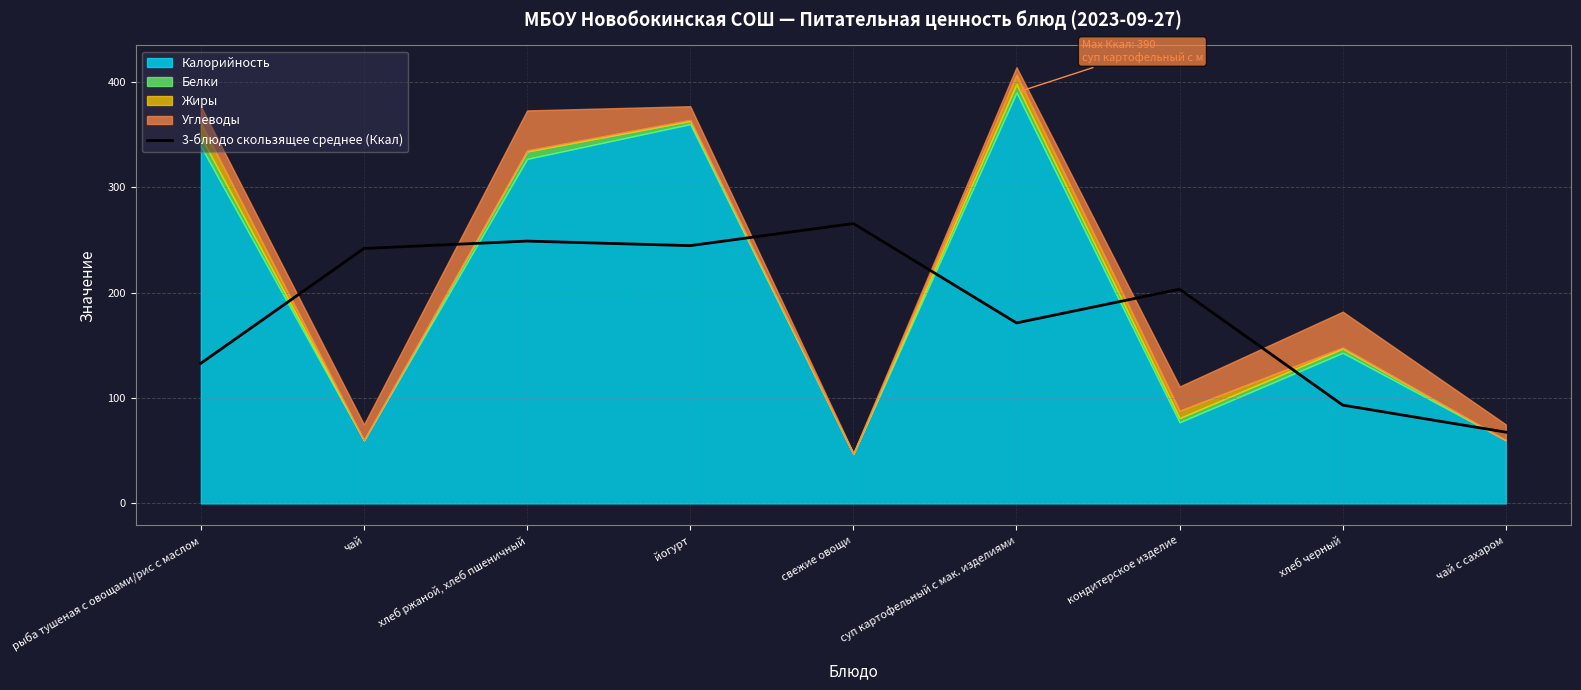

Where is 3-блюдо скользящее среднее (Ккал) nearest to the value 166?

суп картофельный с мак. изделиями